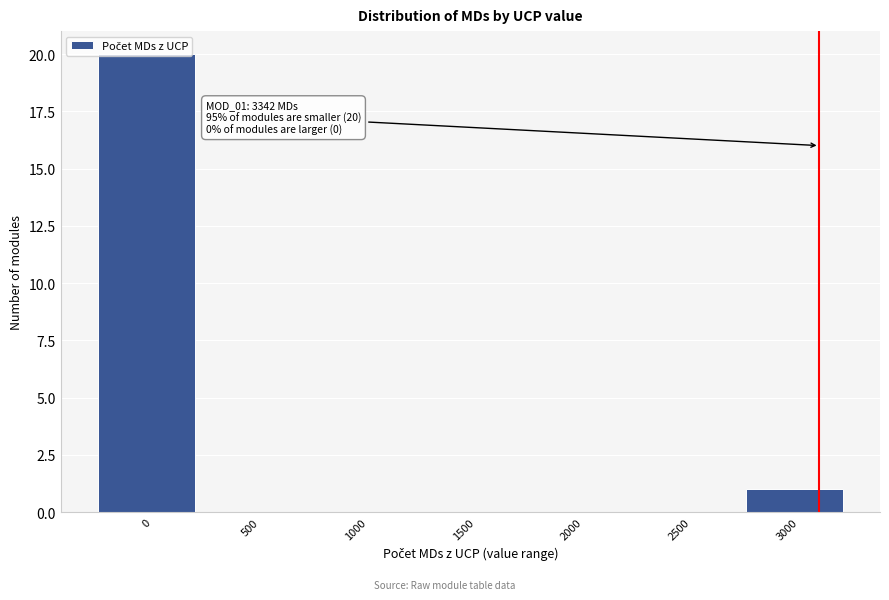

What is the sum of all values?

21